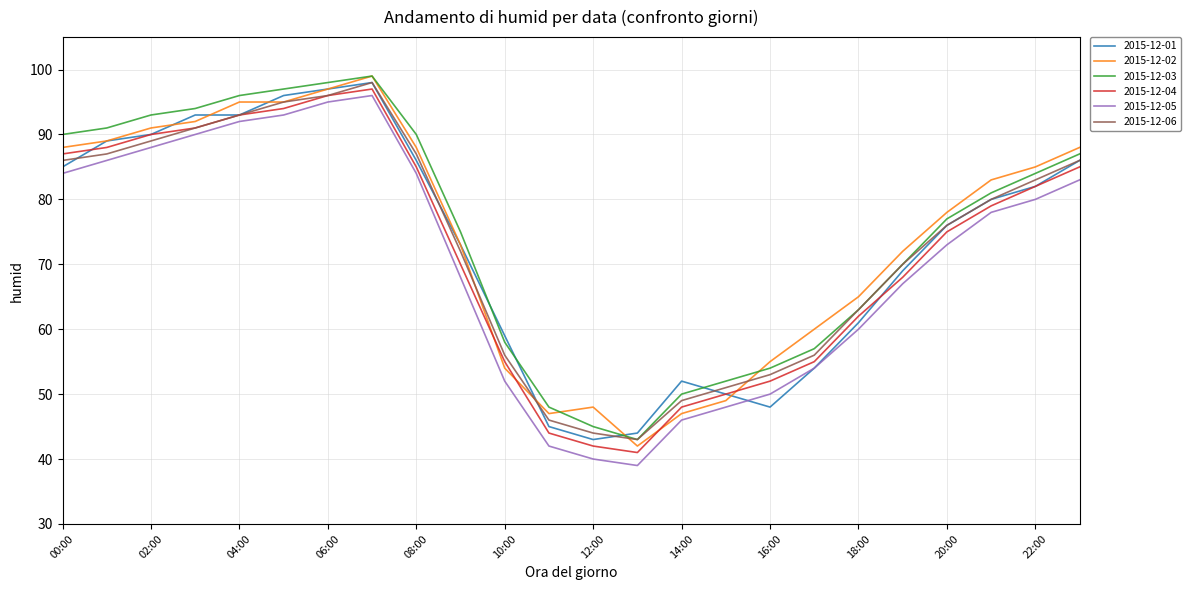

What is the minimum value shown in the chart?

39